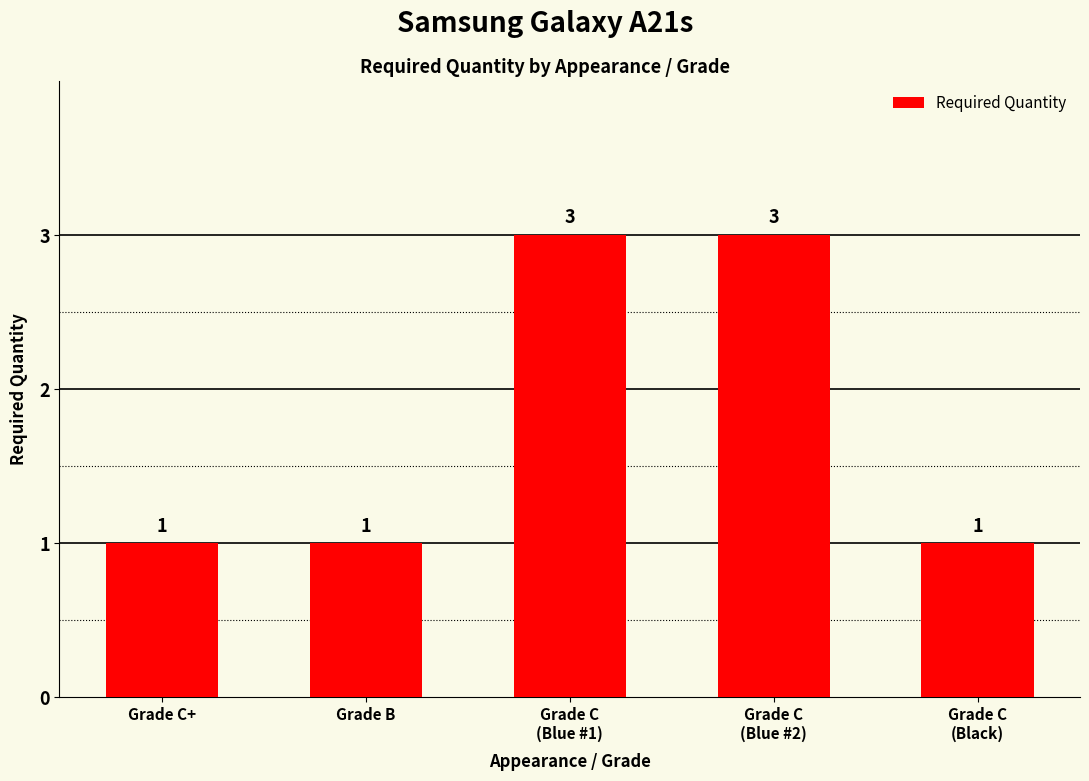

Reading right to left, transcribe all the data shown in this chart.

1	3	3	1	1